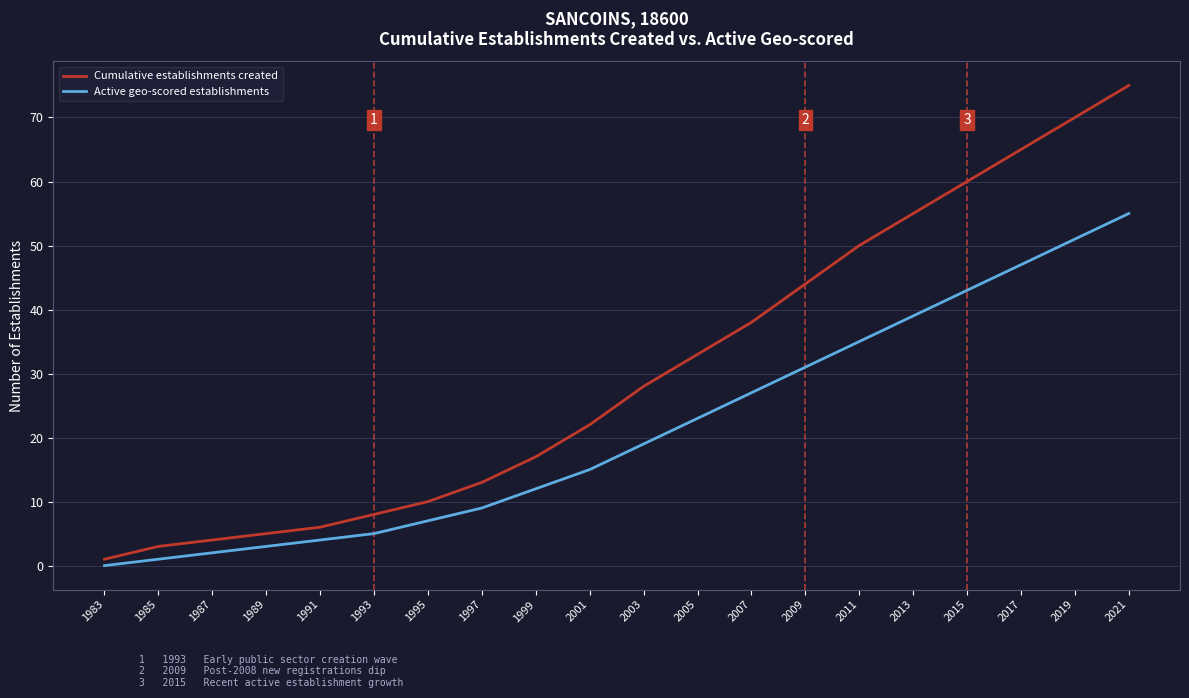

Between 2003 and 2015, which series saw the biggest shift?

Cumulative establishments created